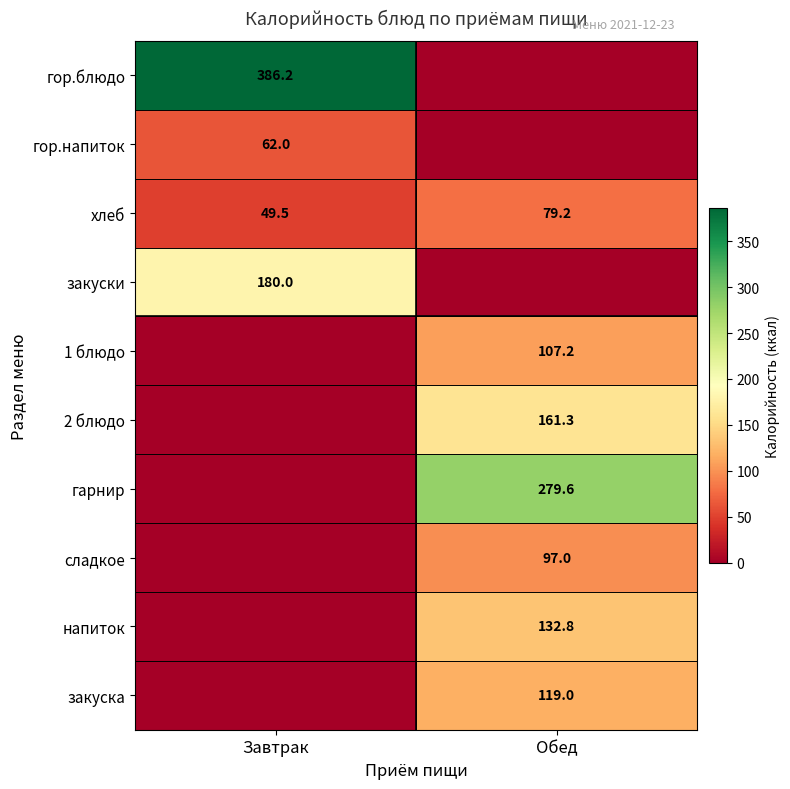

The value of гор.напиток at Завтрак is 62.0. True or false?

True